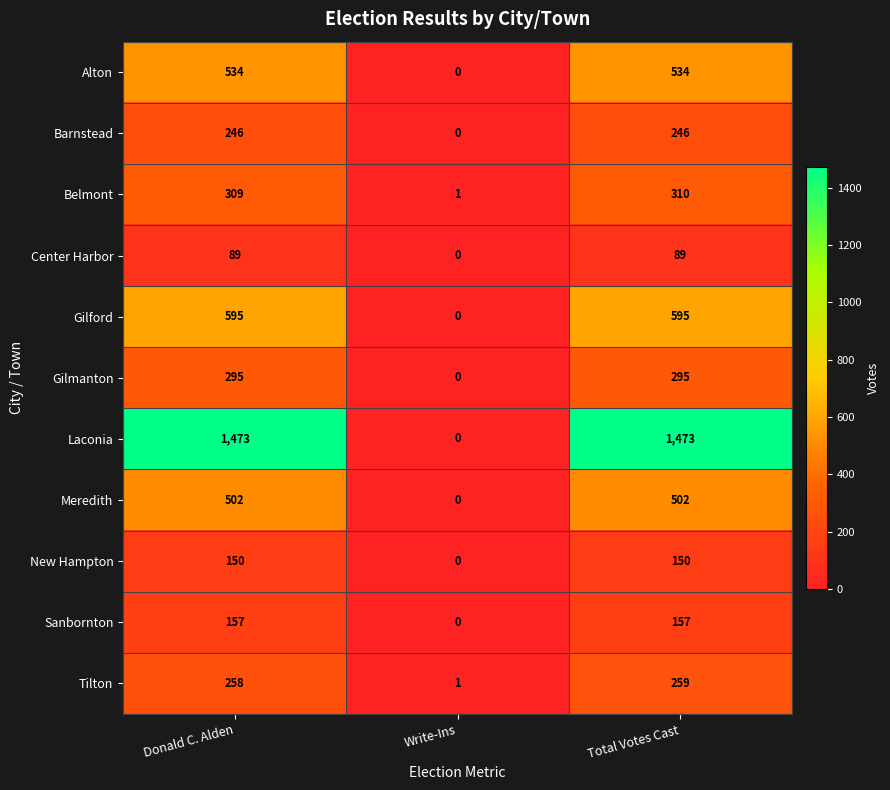

Read the Gilmanton value at Donald C. Alden.

295